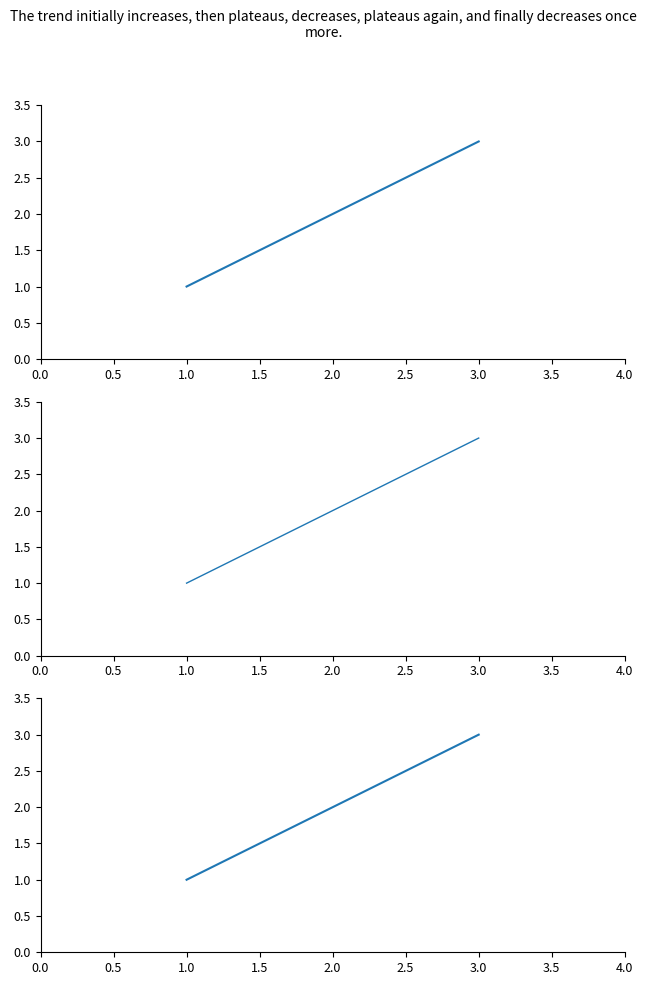

The value at 1.0 is 2. True or false?

False